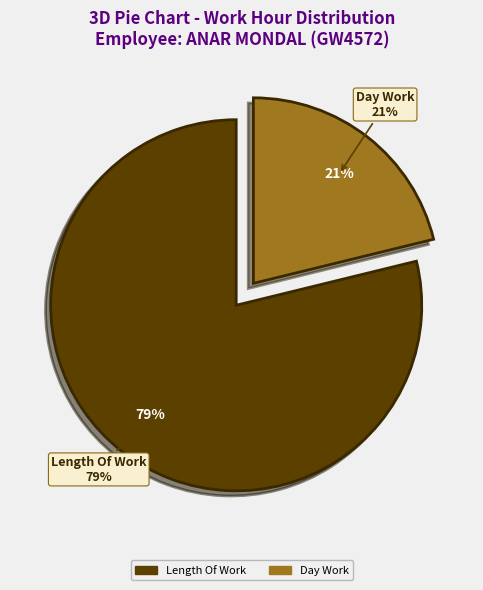

True or false: Length Of Work accounts for 79% of the total.

True